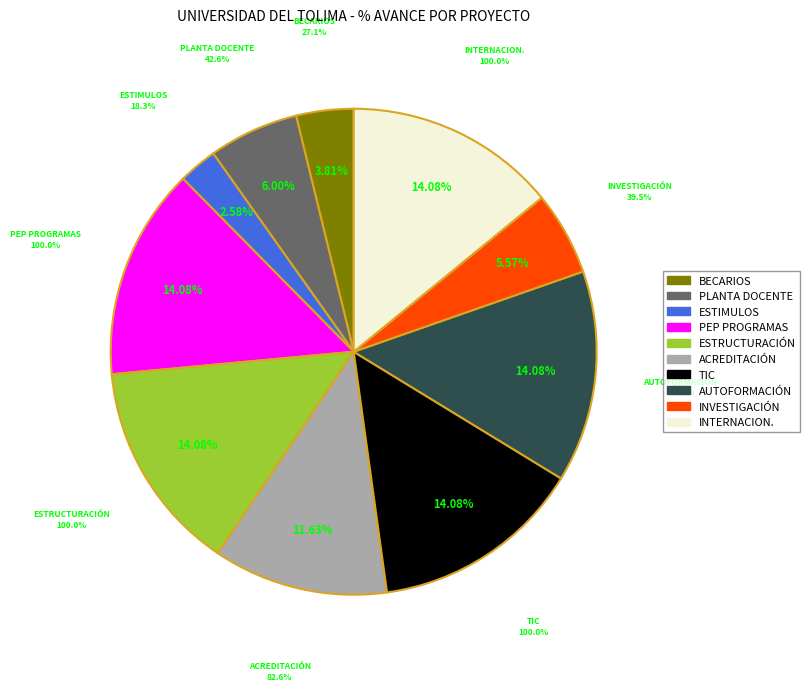

Count the number of slices in the pie.

10